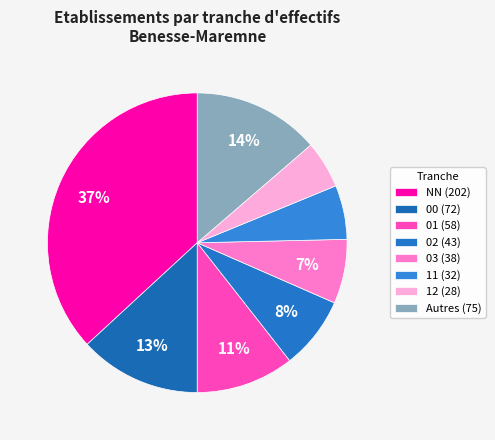

Rank the categories by value from highest to lowest.

NN (202), Autres (75), 00 (72), 01 (58), 02 (43), 03 (38), 11 (32), 12 (28)